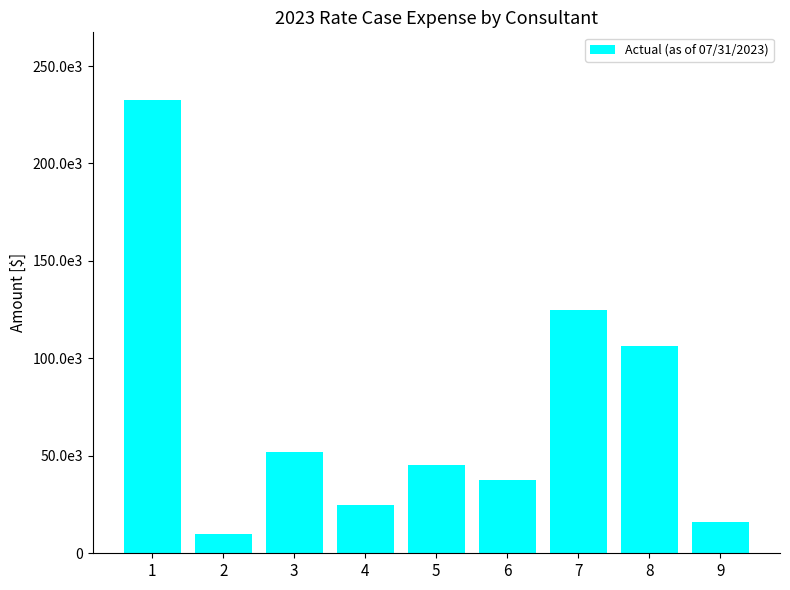

What is the sum of the values at 3 and 7?

176455.6